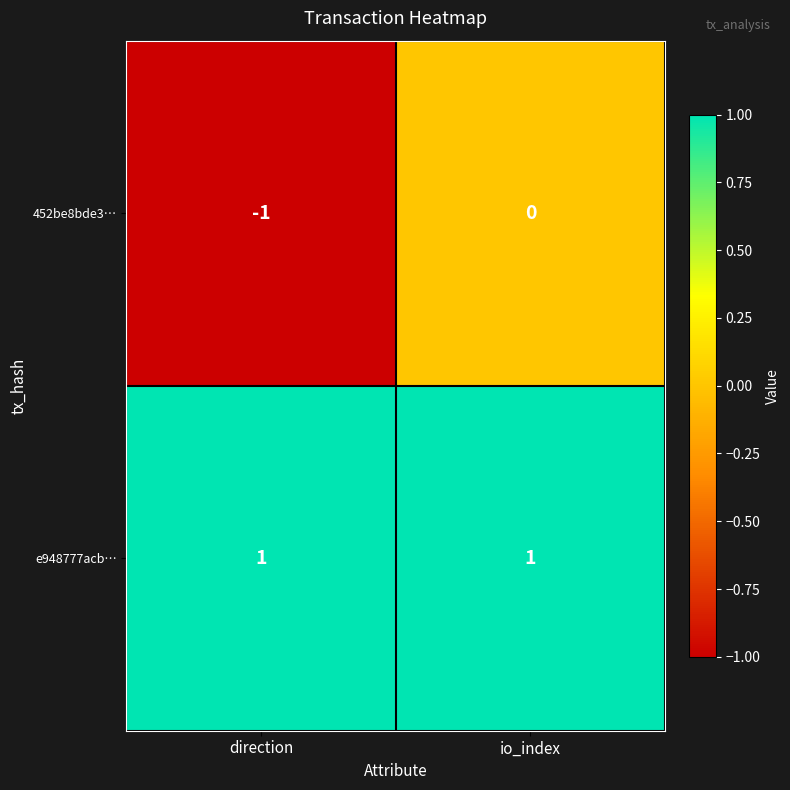

Rank the series by their maximum value, from lowest to highest.

452be8bde3…, e948777acb…